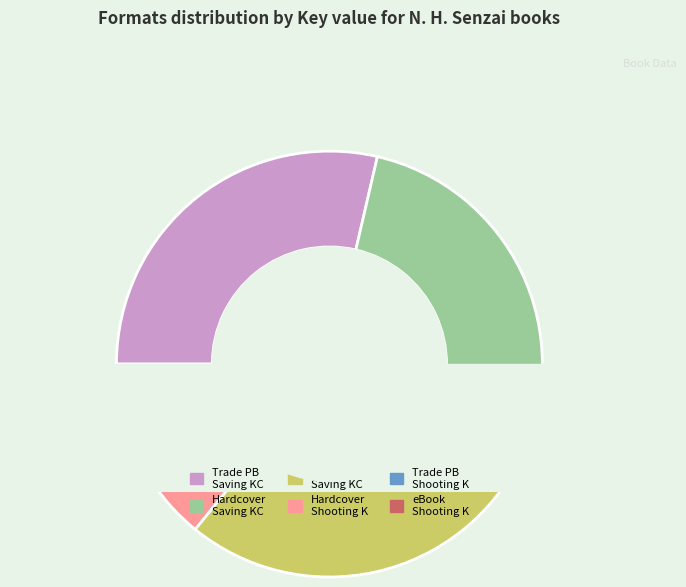

How many segments does this pie chart have?

6